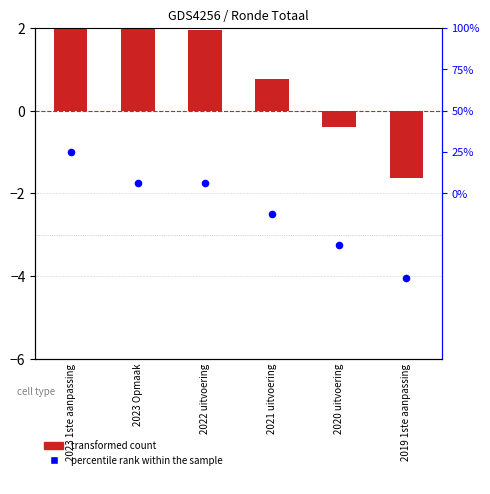

What is the total value across all series at 2019 1ste aanpassing?

-52.6